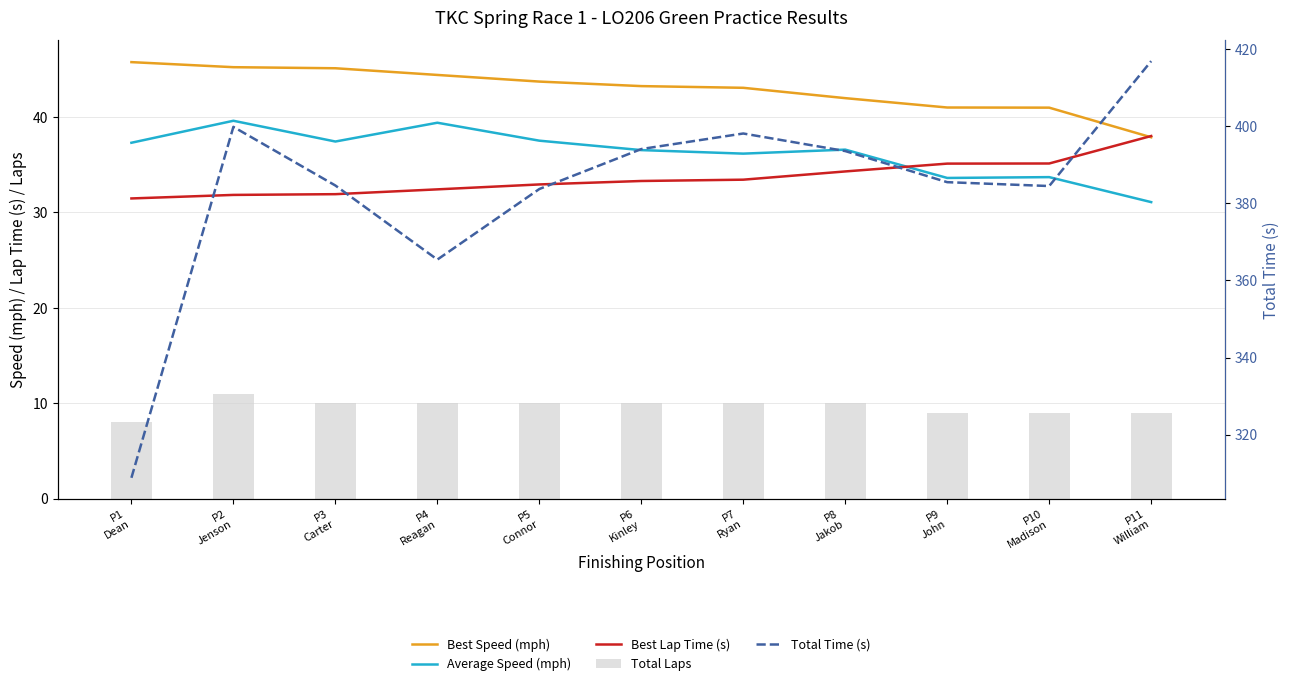

What is the label of the 9th bar from the left?

P9
John